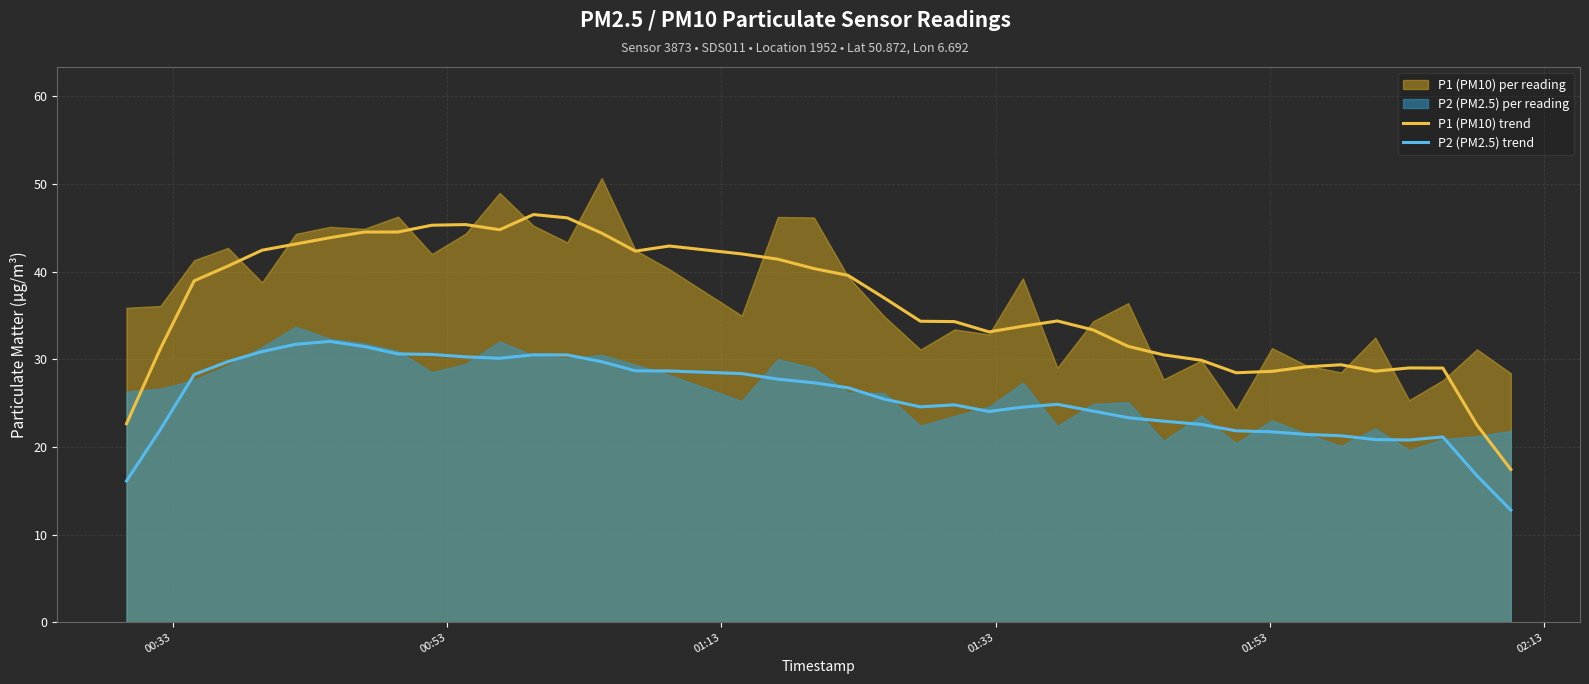

True or false: P1 (PM10) trend and P2 (PM2.5) trend intersect in this chart.

False